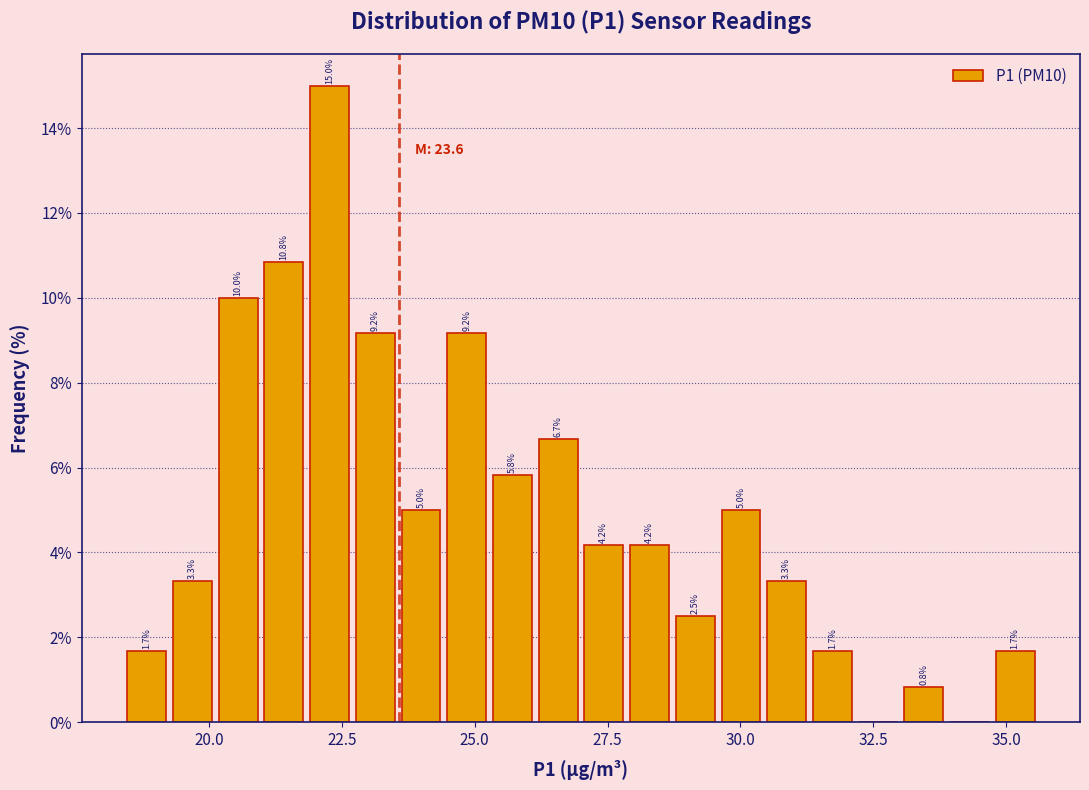

Read against the x-axis, roughly where is the centre of the tallest bar?

22.5